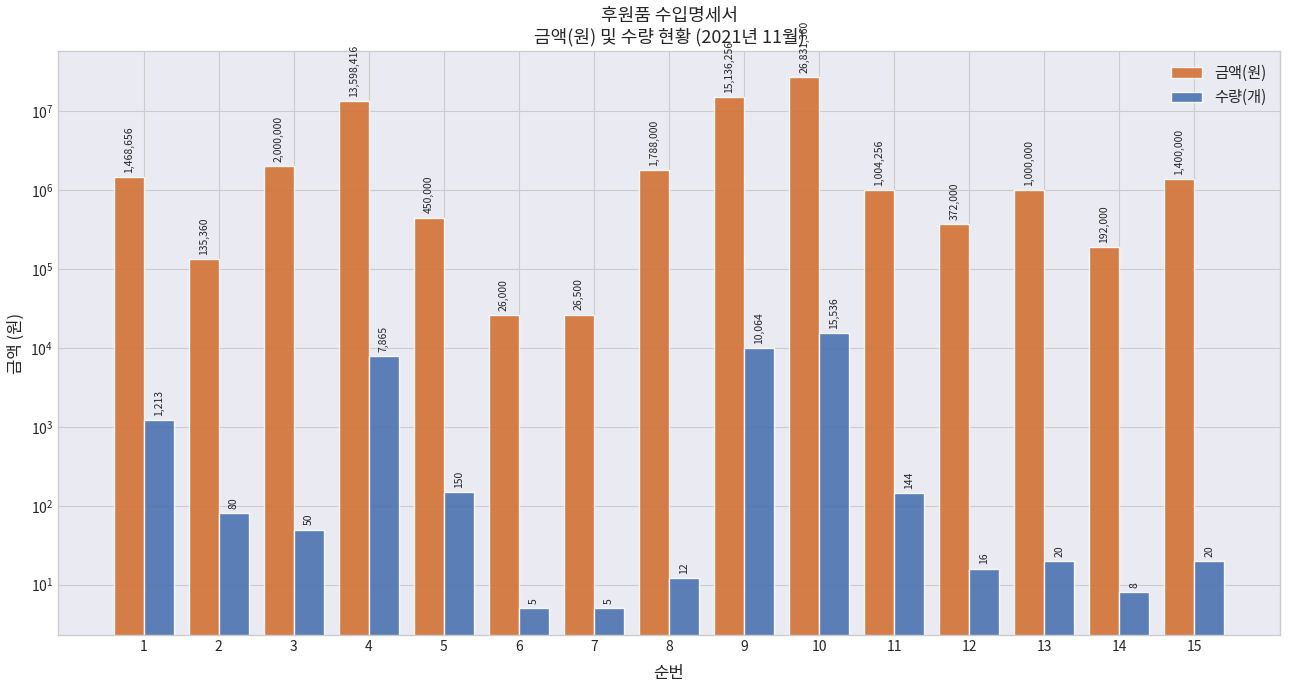

What is the sum of all 수량(개) values?

35188